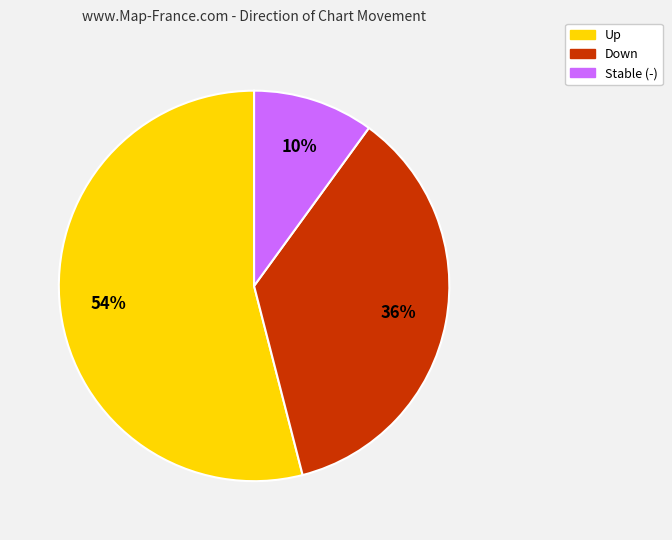

Is there any slice that represents more than half of the pie?

Yes